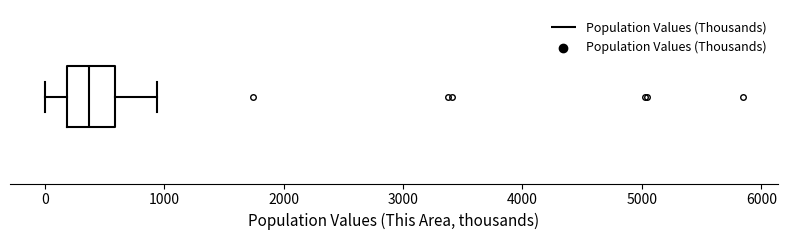

Where is the right edge of the box on the x-axis? The values are not printed on the chart, so give them approximately, as read against the axis.

600